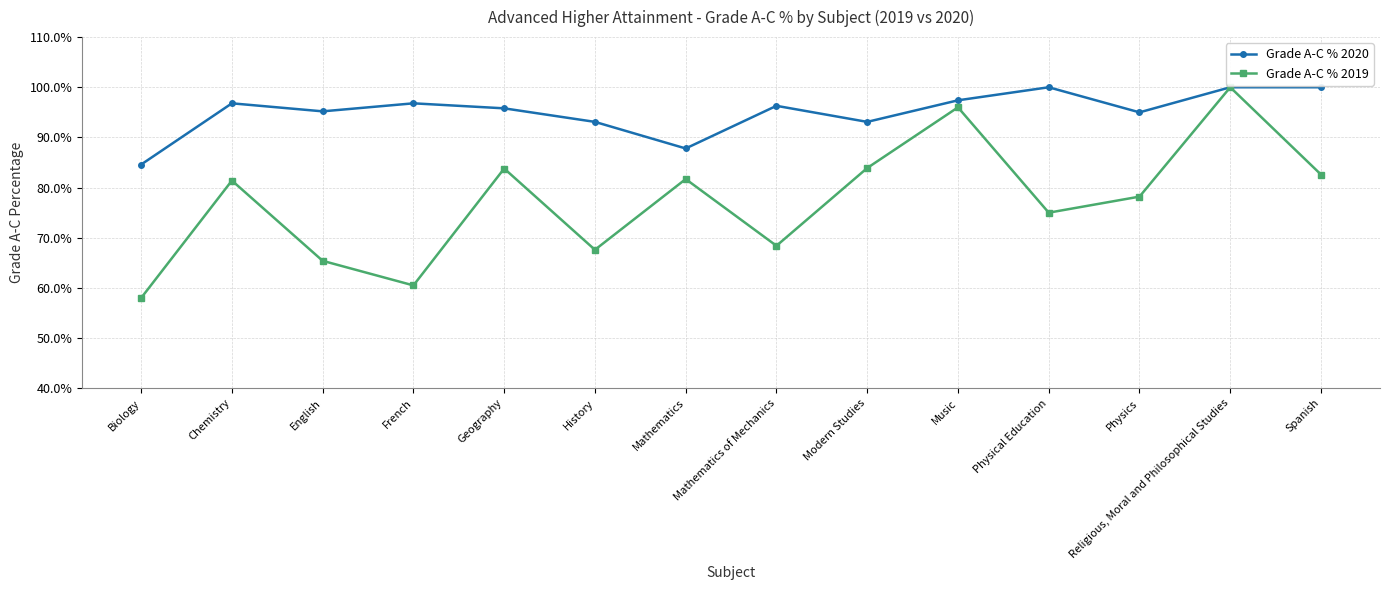

At how many categories does at least one series exceed 84?

14